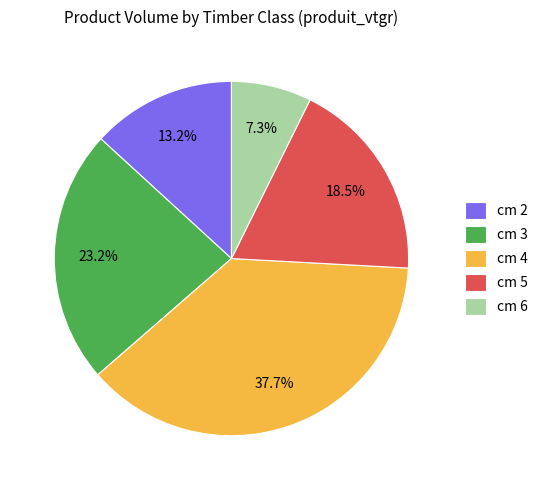

Is the sum of cm 5 and cm 6 greater than half?

No